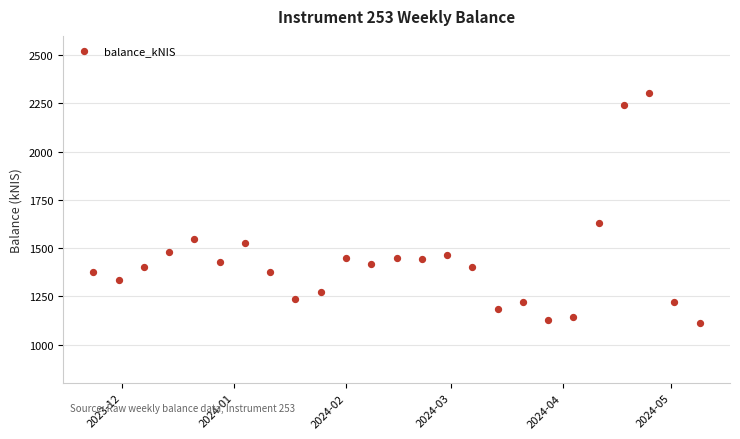

What Y value in the scatter plot is closest to 1709?

1630.7